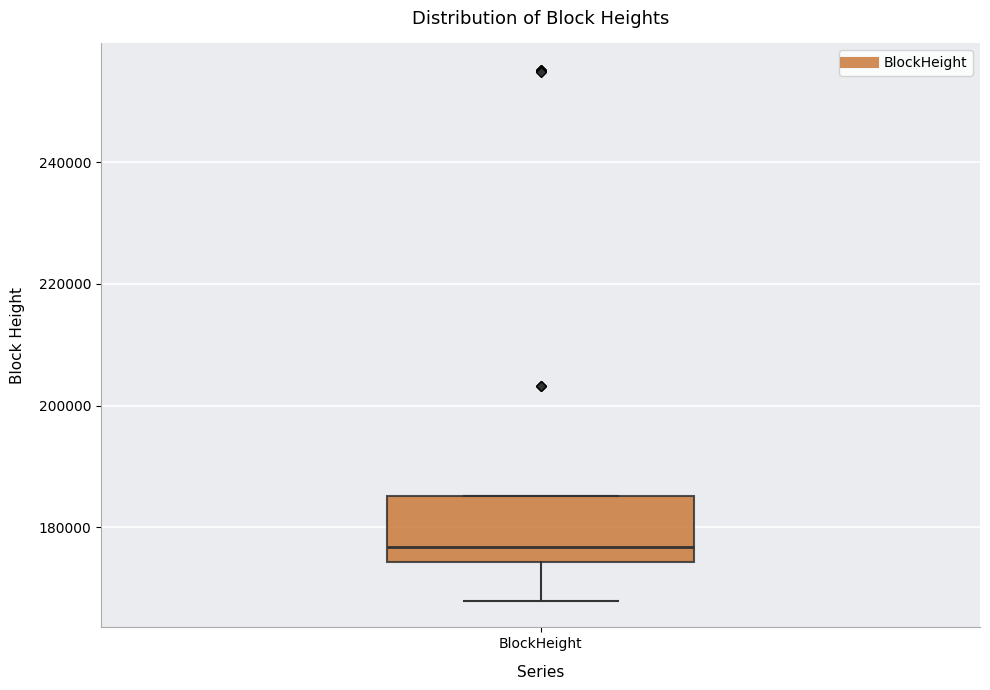

Where is the lower edge of the box for BlockHeight on the y-axis? The values are not printed on the chart, so give them approximately, as read against the axis.

174000